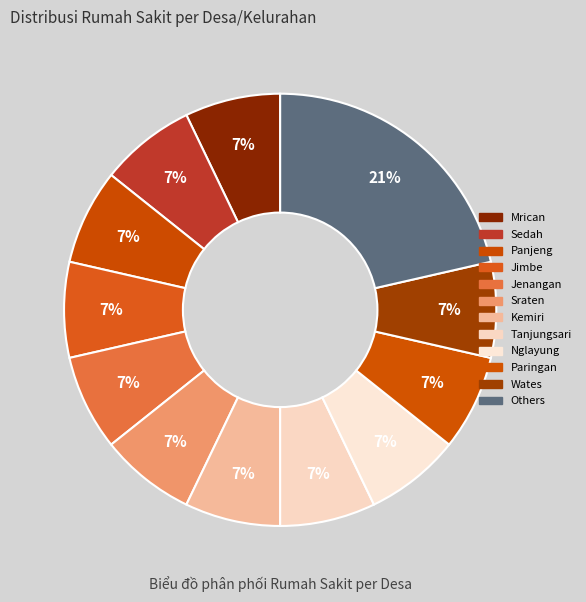

Count the number of slices in the pie.

12